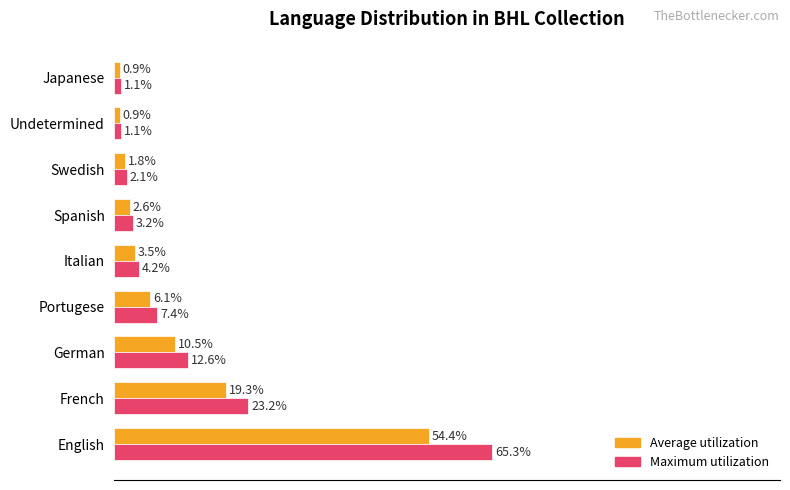

What are all the series names shown in the legend?

Average utilization, Maximum utilization